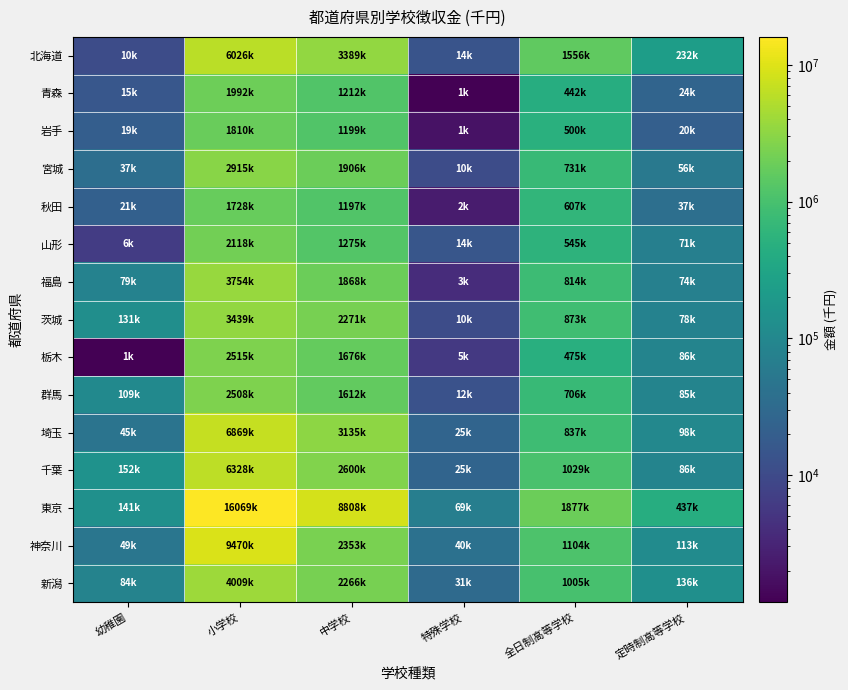

Reading left to right, transcribe all the data shown in this chart.

北海道: 幼稚園=10721	小学校=6026258	中学校=3389644	特殊学校=14070	全日制高等学校=1556703	定時制高等学校=232983
青森: 幼稚園=15727	小学校=1992297	中学校=1212711	特殊学校=1171	全日制高等学校=442492	定時制高等学校=24839
岩手: 幼稚園=19927	小学校=1810507	中学校=1199956	特殊学校=1899	全日制高等学校=500067	定時制高等学校=20743
宮城: 幼稚園=37121	小学校=2915339	中学校=1906933	特殊学校=10827	全日制高等学校=731820	定時制高等学校=56118
秋田: 幼稚園=21544	小学校=1728004	中学校=1197951	特殊学校=2382	全日制高等学校=607796	定時制高等学校=37461
山形: 幼稚園=6305	小学校=2118818	中学校=1275567	特殊学校=14727	全日制高等学校=545954	定時制高等学校=71385
福島: 幼稚園=79681	小学校=3754296	中学校=1868030	特殊学校=3943	全日制高等学校=814301	定時制高等学校=74806
茨城: 幼稚園=131248	小学校=3439061	中学校=2271320	特殊学校=10749	全日制高等学校=873386	定時制高等学校=78741
栃木: 幼稚園=1171	小学校=2515188	中学校=1676415	特殊学校=5654	全日制高等学校=475760	定時制高等学校=86241
群馬: 幼稚園=109033	小学校=2508181	中学校=1612863	特殊学校=12686	全日制高等学校=706358	定時制高等学校=85691
埼玉: 幼稚園=45269	小学校=6869146	中学校=3135035	特殊学校=25024	全日制高等学校=837392	定時制高等学校=98143
千葉: 幼稚園=152072	小学校=6328396	中学校=2600797	特殊学校=25015	全日制高等学校=1029423	定時制高等学校=86420
東京: 幼稚園=141941	小学校=16069381	中学校=8808344	特殊学校=69933	全日制高等学校=1877022	定時制高等学校=437312
神奈川: 幼稚園=49888	小学校=9470391	中学校=2353625	特殊学校=40741	全日制高等学校=1104838	定時制高等学校=113992
新潟: 幼稚園=84484	小学校=4009271	中学校=2266213	特殊学校=31140	全日制高等学校=1005012	定時制高等学校=136299